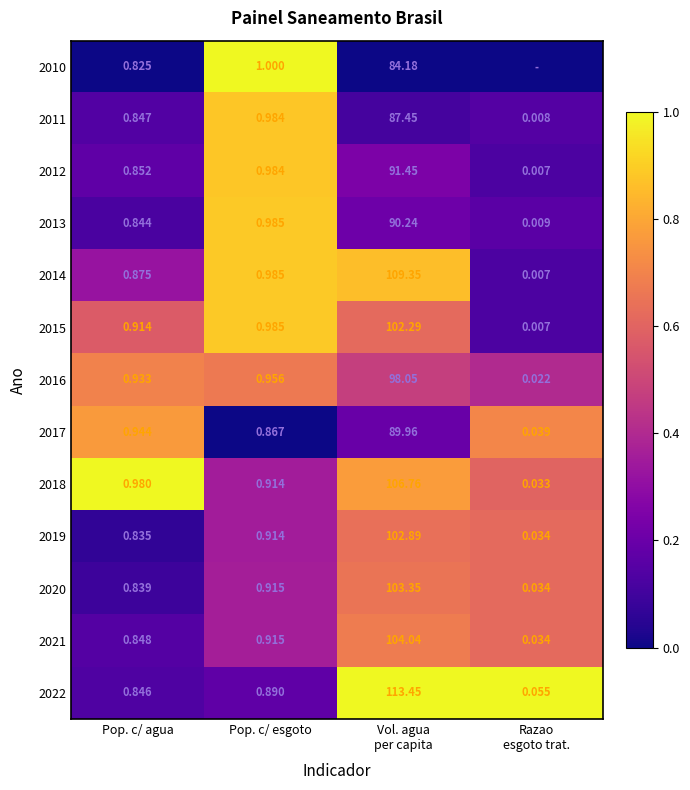

Where is 2016 nearest to the value 49?

Pop. c/ esgoto